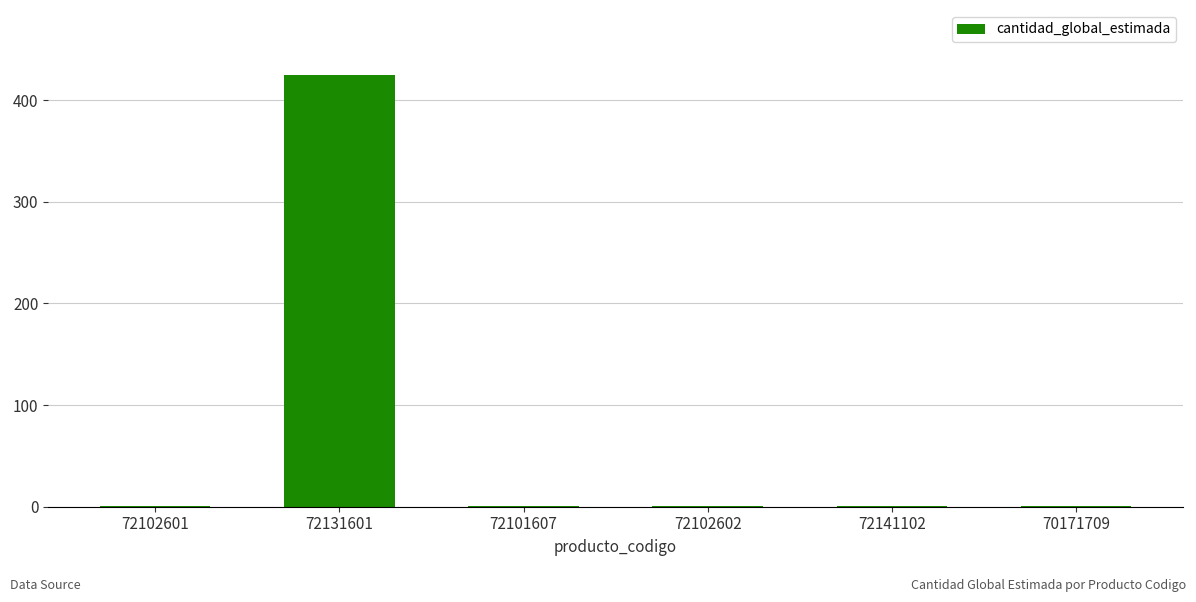

At which category does the chart reach its peak across all series?

72131601